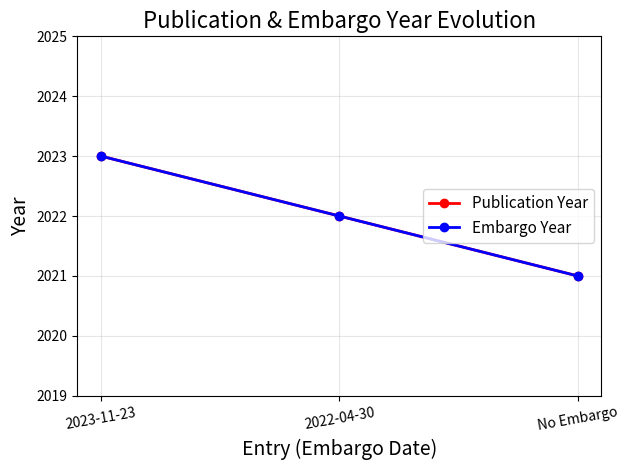

Is this an area chart (filled region under the line)?

No